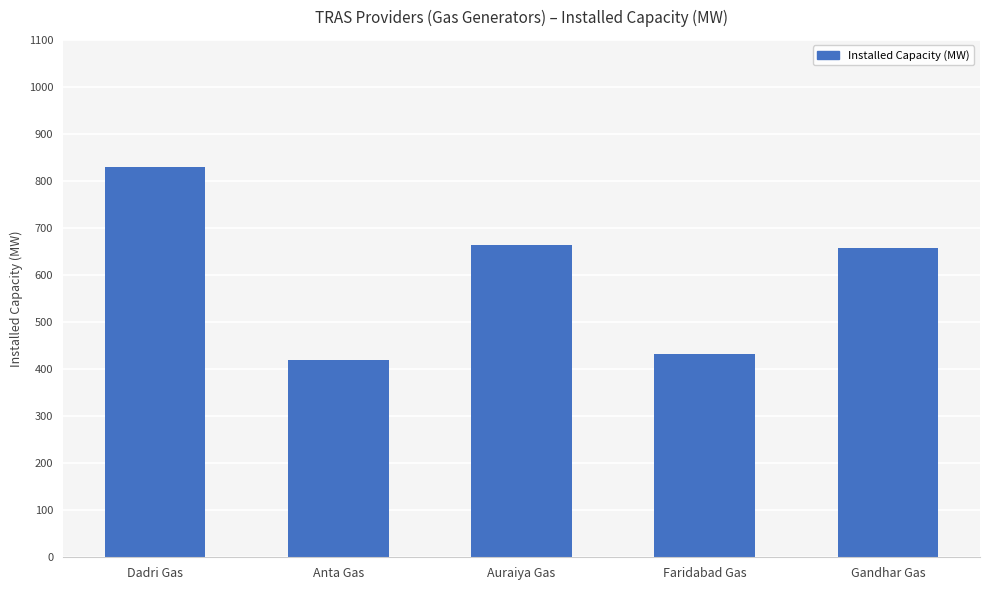

What is the ratio of the value at Faridabad Gas to the value at Auraiya Gas?

0.7